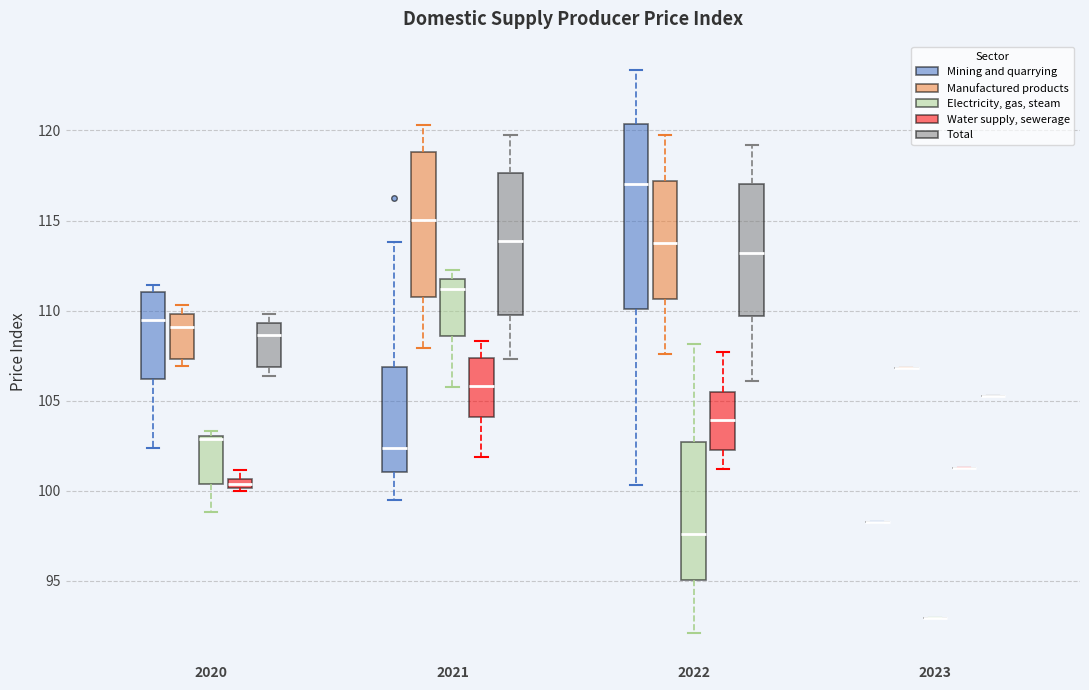

Which box is the tallest, from its lower edge to its upper edge?

2022 (Mining and quarrying)